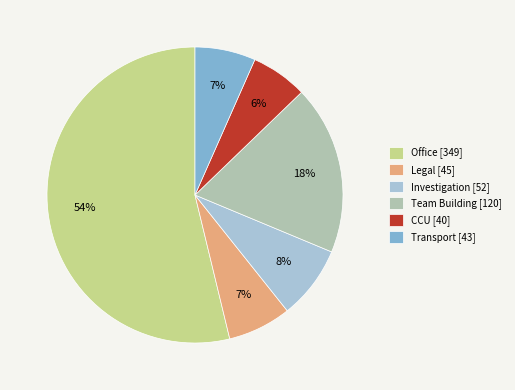

What is the ratio of the value at CCU [40] to the value at Investigation [52]?

0.8